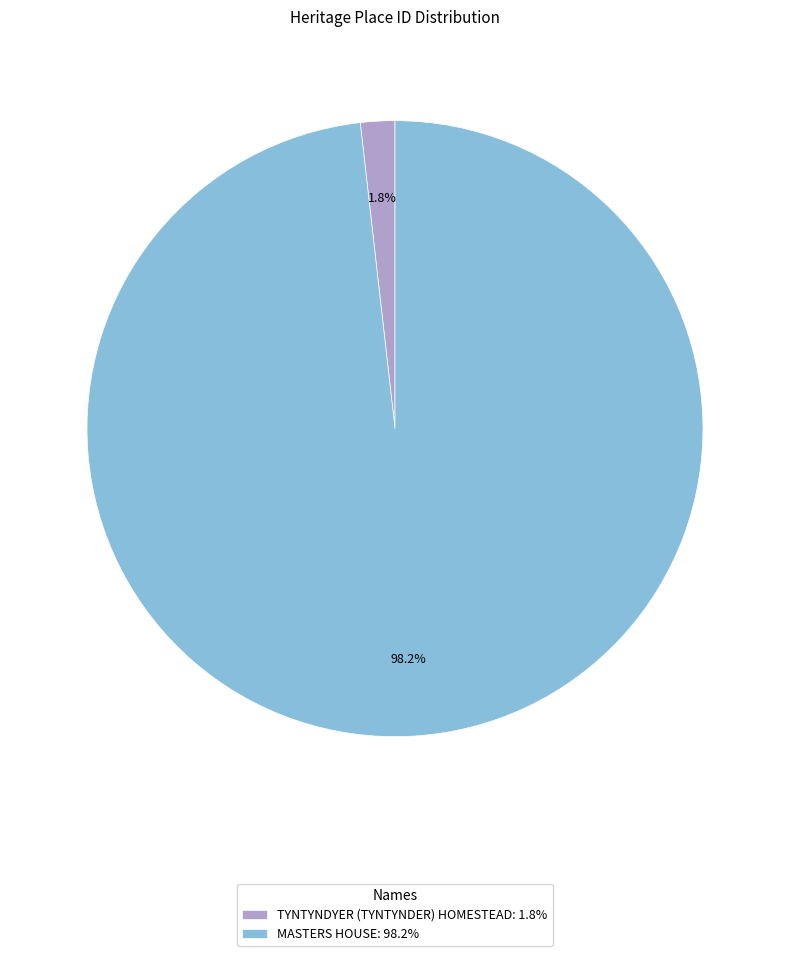

Is MASTERS HOUSE the majority of the pie?

Yes